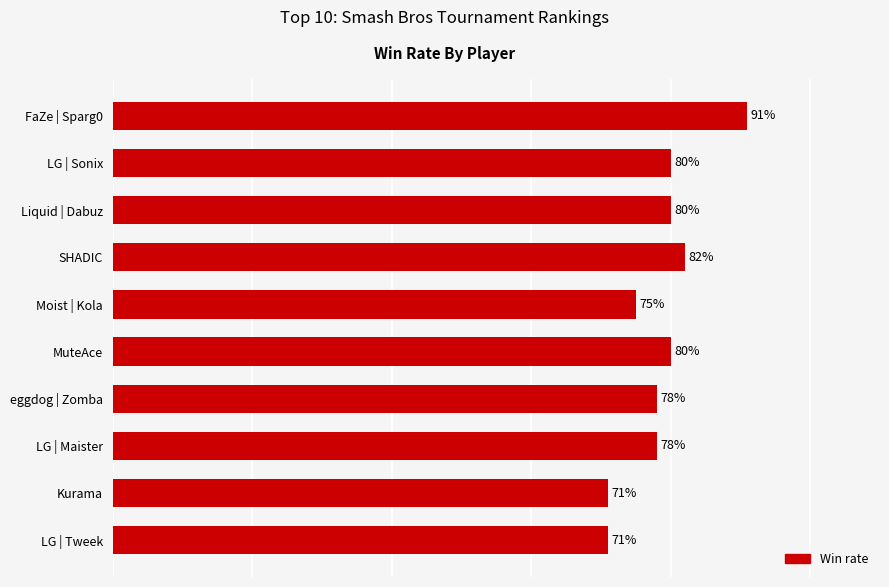

Between Moist | Kola and LG | Tweek, which is larger?

Moist | Kola